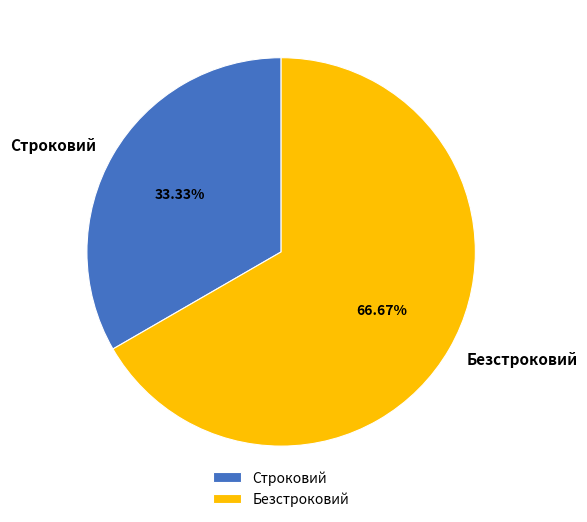

To the nearest percent, what is the average slice percentage?

50%